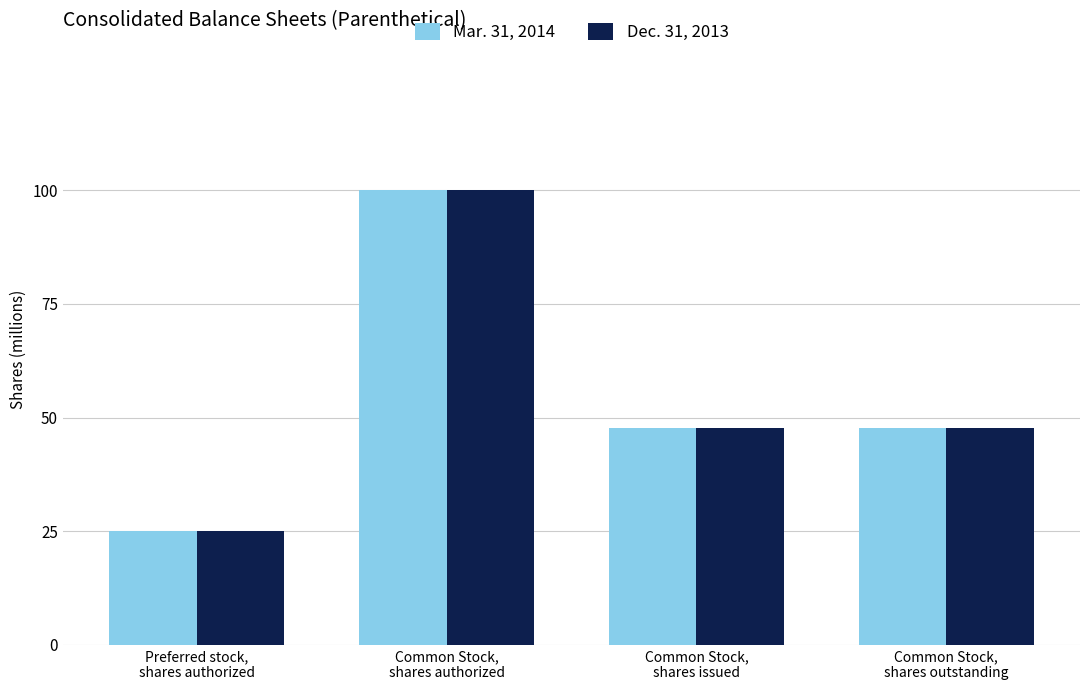

Which category has the lowest value across all series?

Preferred stock,
shares authorized